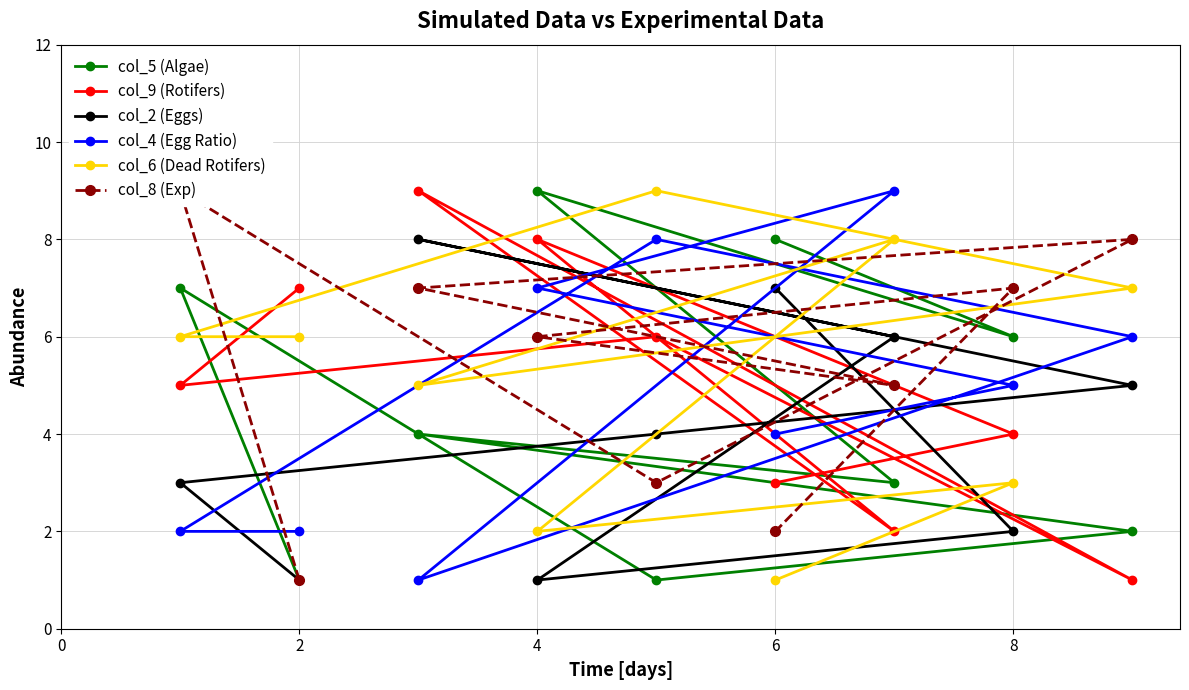

The col_2 (Eggs) series shows 4 at 6. True or false?

False